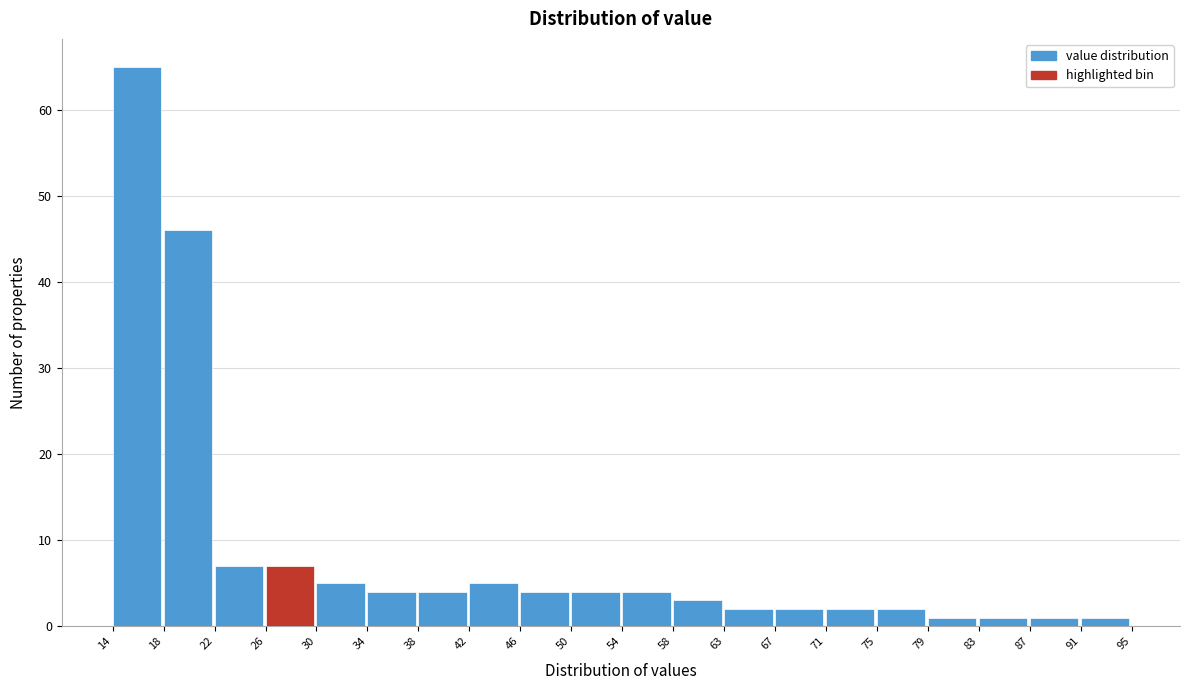

Which range on the x-axis has the tallest bar?

14 to 18